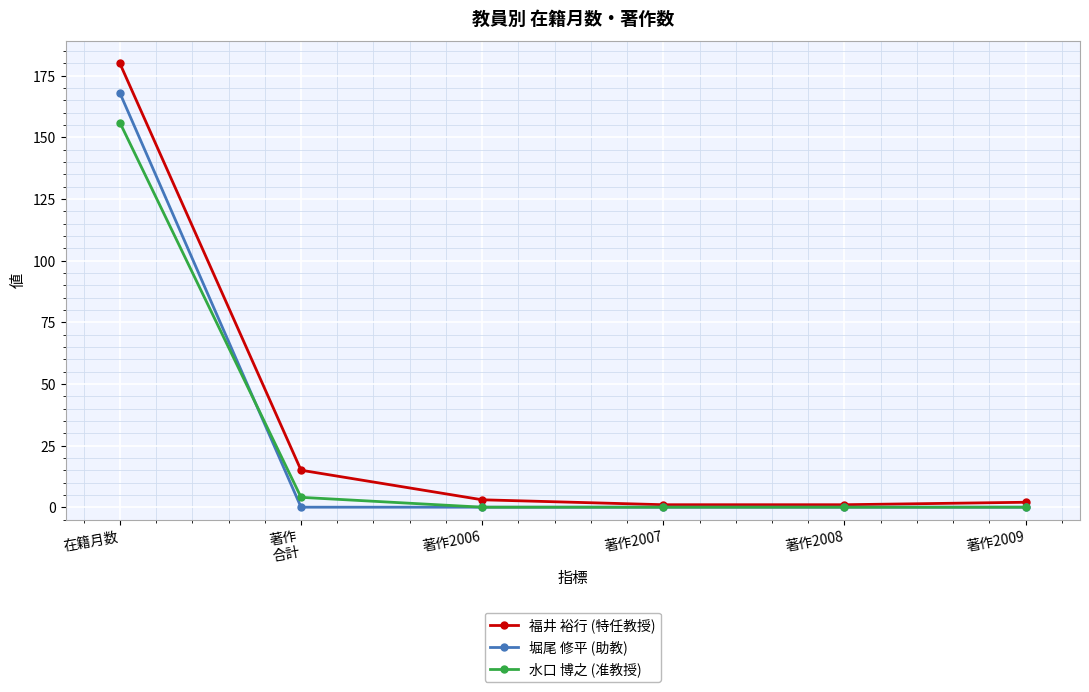

Rank the series at 著作
合計 from highest to lowest value.

福井 裕行 (特任教授), 水口 博之 (准教授), 堀尾 修平 (助教)